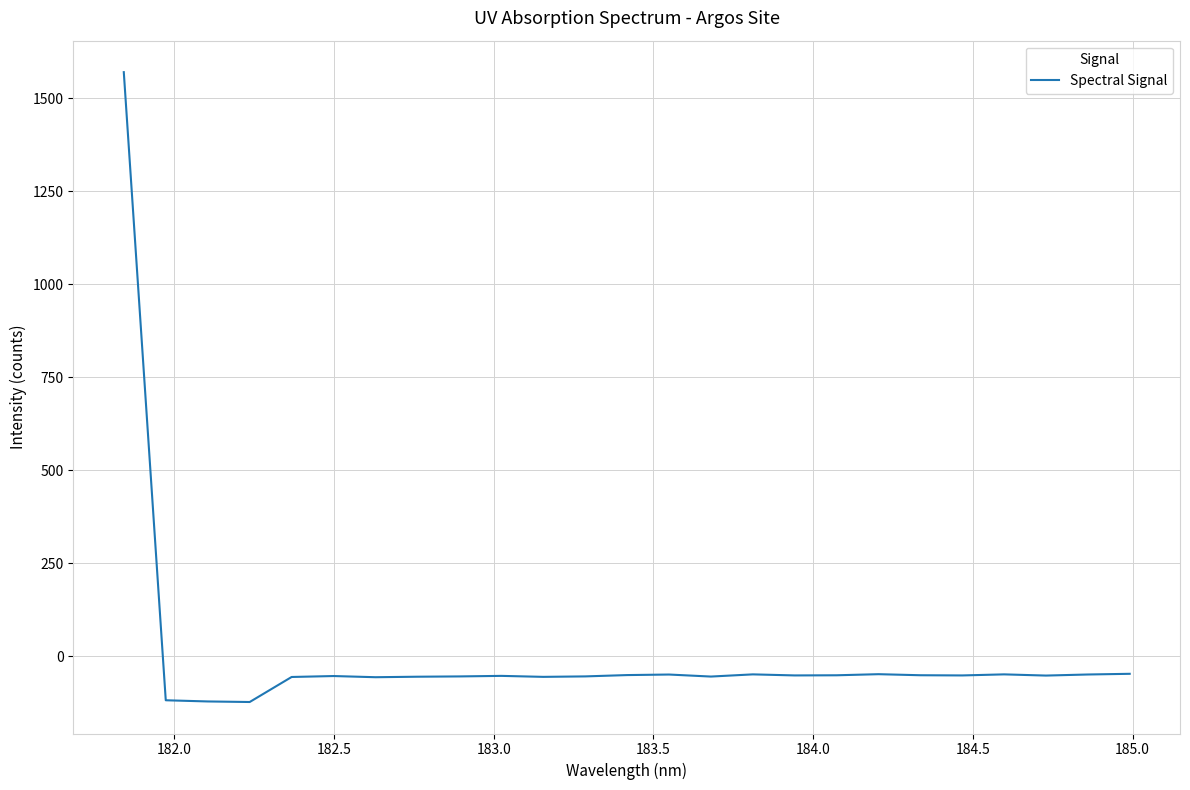

What is the sum of all values?

119.4